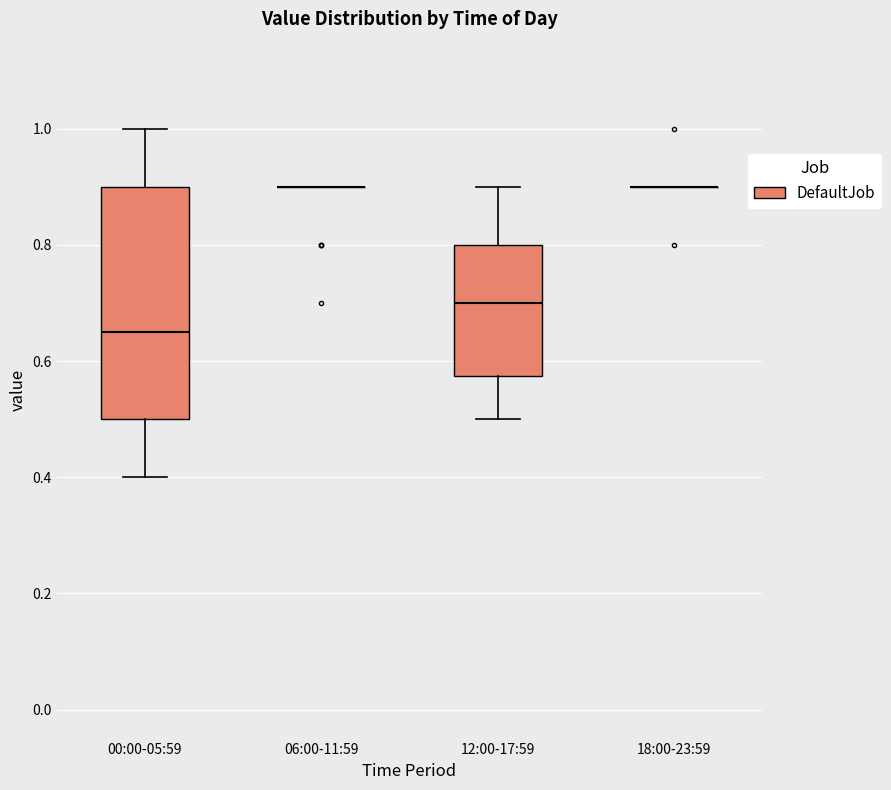

Reading left to right, read every box against the y-axis: the position of its median line, the range the box covers, and the ends of its whiskers. The values are not printed on the chart, so give them approximately, as read against the axis.

00:00-05:59: median 0.66, box 0.50 to 0.90, whiskers 0.40 to 1.00
06:00-11:59: box collapsed to a line at 0.90, whiskers 0.90 to 0.90
12:00-17:59: median 0.70, box 0.58 to 0.80, whiskers 0.50 to 0.90
18:00-23:59: box collapsed to a line at 0.90, whiskers 0.90 to 0.90